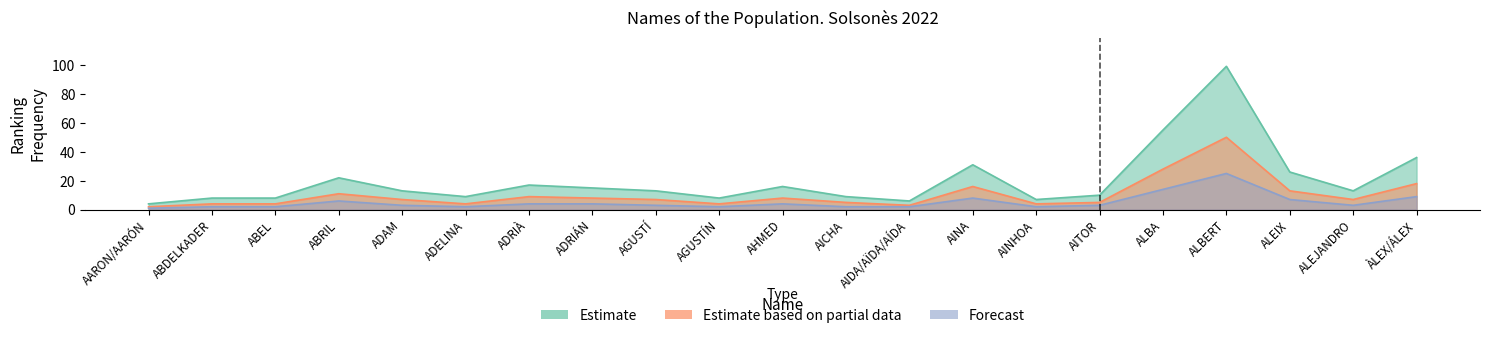

True or false: Forecast and Estimate cross at least once.

False